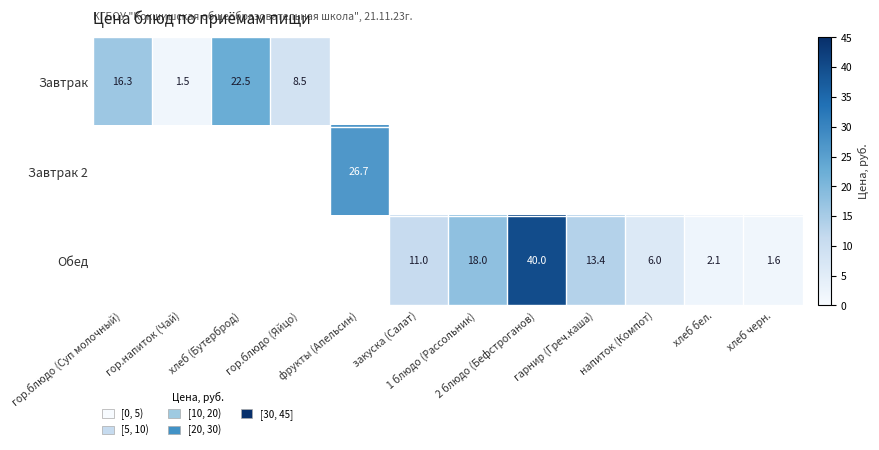

List the series in order of their overall mean, lowest first.

Завтрак 2, Завтрак, Обед